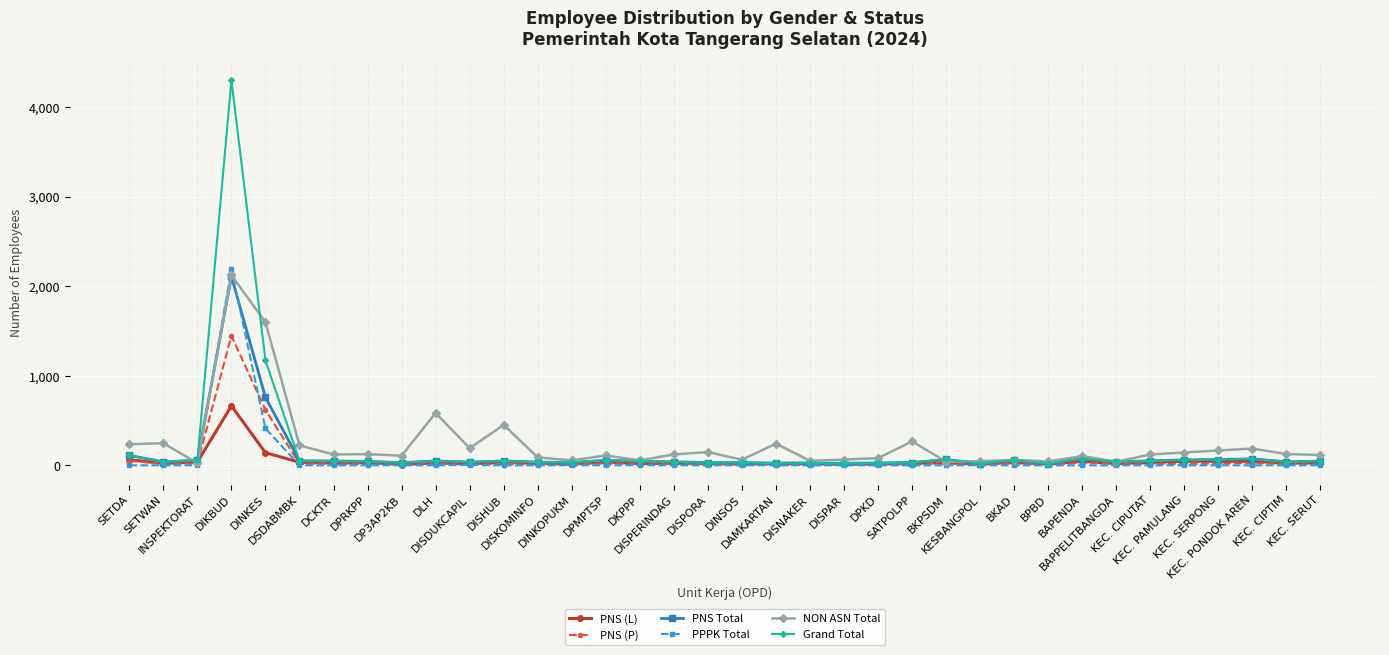

What is the maximum value for PPPK Total?

2189